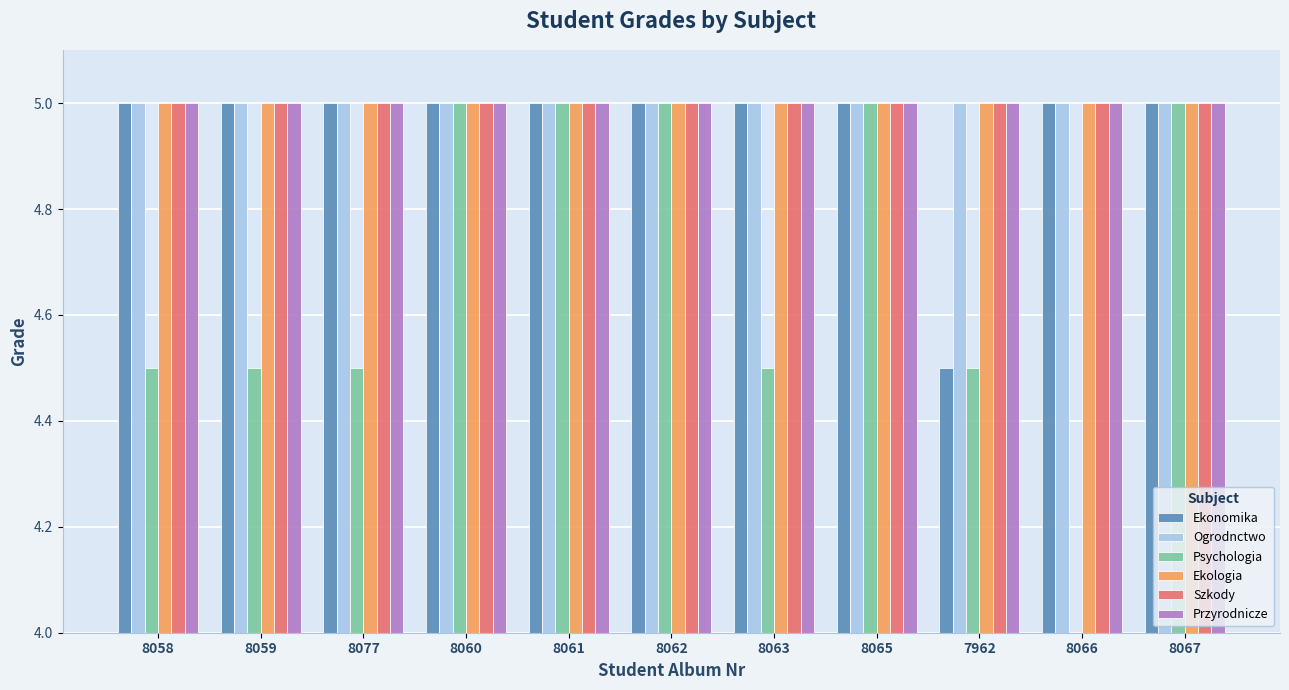

Reading left to right, list all the values displayed in this chart.

Ekonomika: 5.0	5.0	5.0	5.0	5.0	5.0	5.0	5.0	4.5	5.0	5.0
Ogrodnctwo: 5.0	5.0	5.0	5.0	5.0	5.0	5.0	5.0	5.0	5.0	5.0
Psychologia: 4.5	4.5	4.5	5.0	5.0	5.0	4.5	5.0	4.5	0.0	5.0
Ekologia: 5.0	5.0	5.0	5.0	5.0	5.0	5.0	5.0	5.0	5.0	5.0
Szkody: 5.0	5.0	5.0	5.0	5.0	5.0	5.0	5.0	5.0	5.0	5.0
Przyrodnicze: 5.0	5.0	5.0	5.0	5.0	5.0	5.0	5.0	5.0	5.0	5.0